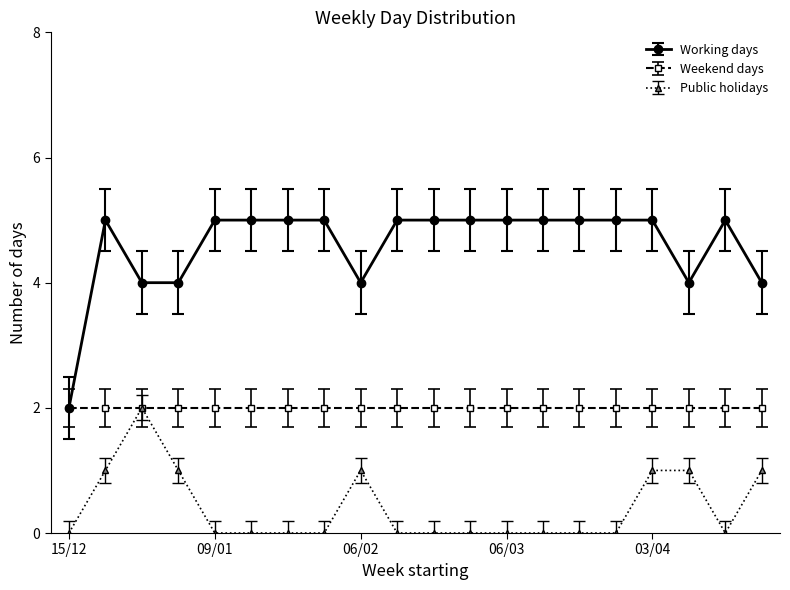

Rank the series by their average value, from highest to lowest.

Working days, Weekend days, Public holidays